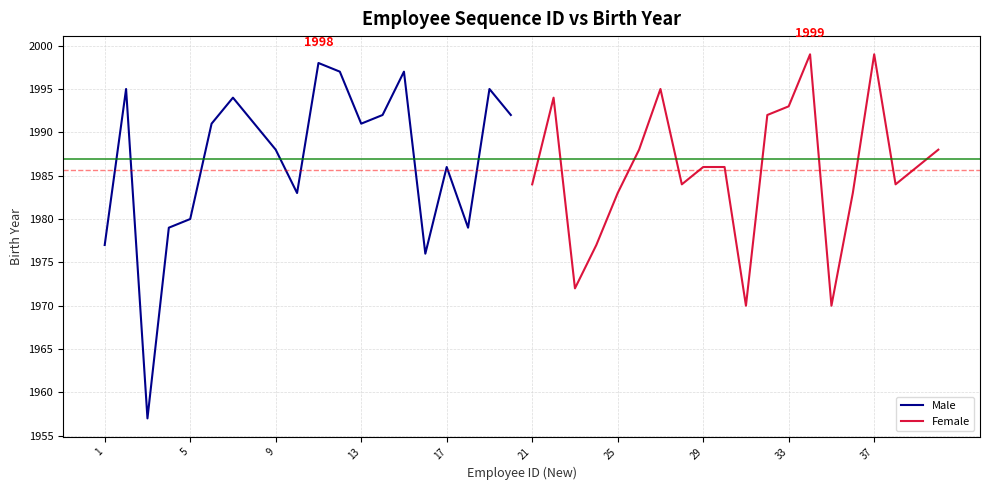

Which series ends up on top after the final intersection of Male and Female?

Male